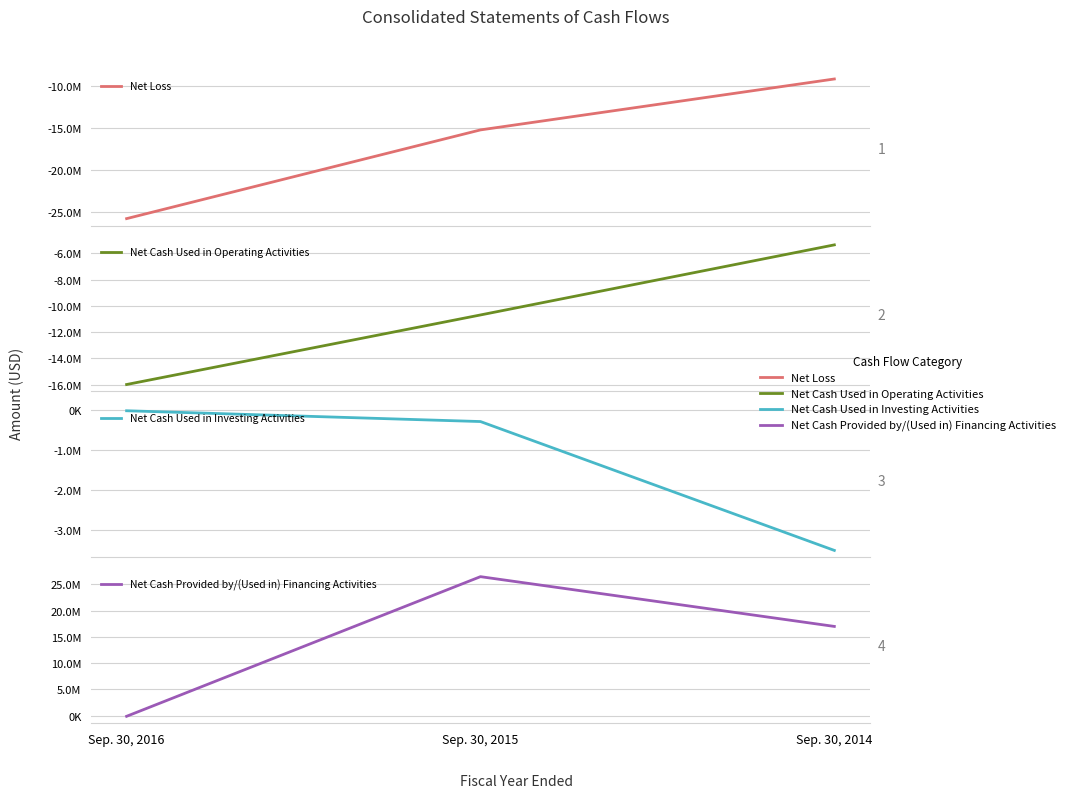

Reading left to right, list all the values displayed in this chart.

Net Loss: -25766198	-15197865	-9130664
Net Cash Used in Operating Activities: -15985889	-10692985	-5360132
Net Cash Used in Investing Activities: -14510	-284951	-3514869
Net Cash Provided by/(Used in) Financing Activities: -150034	26454765	16972600